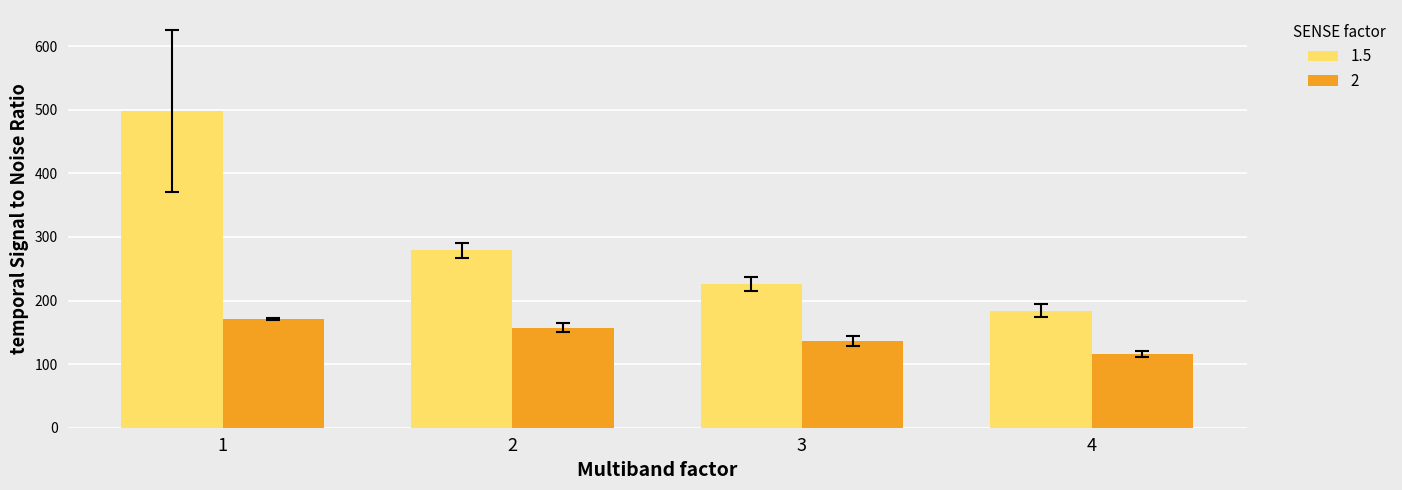

What is the average value of the 1.5 series?

296.8